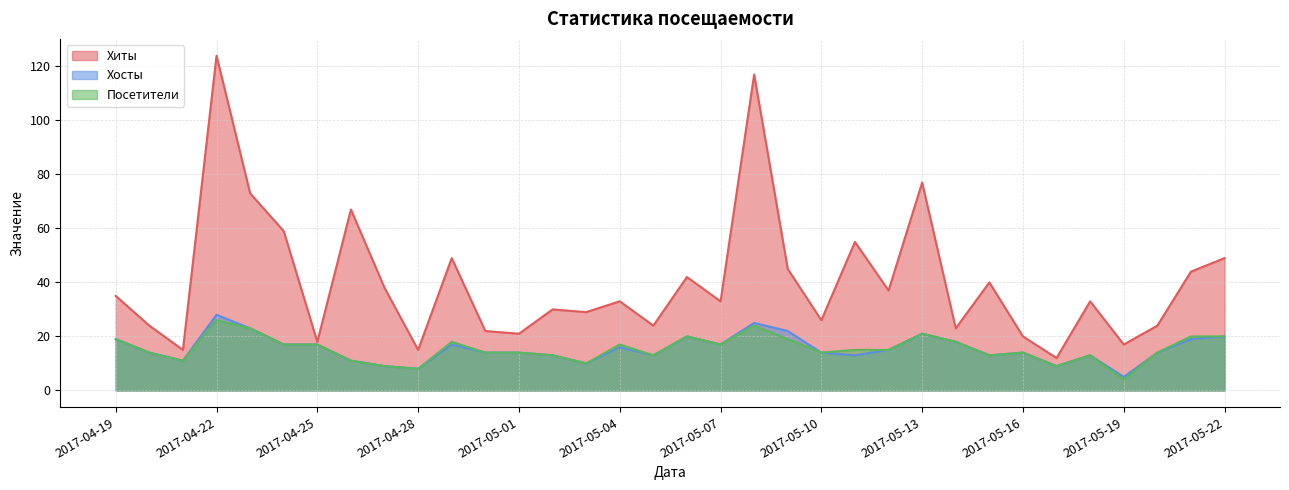

At which category does Хиты reach its first local valley?

2017-04-21